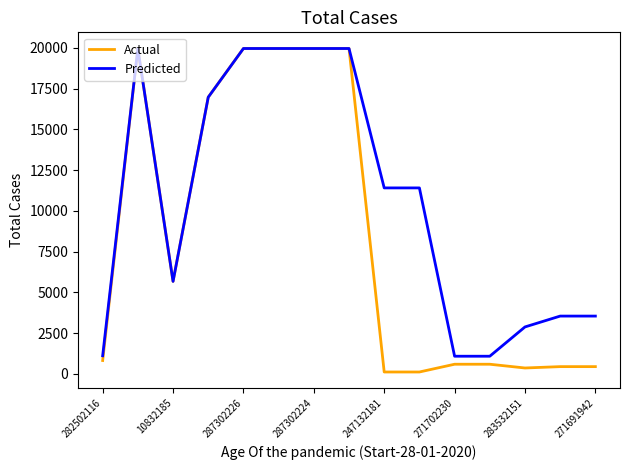

Where is Actual nearest to the value 10039?

10832185